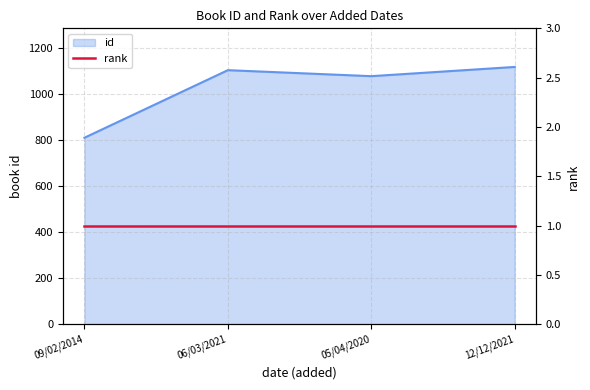

Reading right to left, what are all the values shown in this chart?

12/12/2021=1116	05/04/2020=1076	06/03/2021=1102	09/02/2014=809